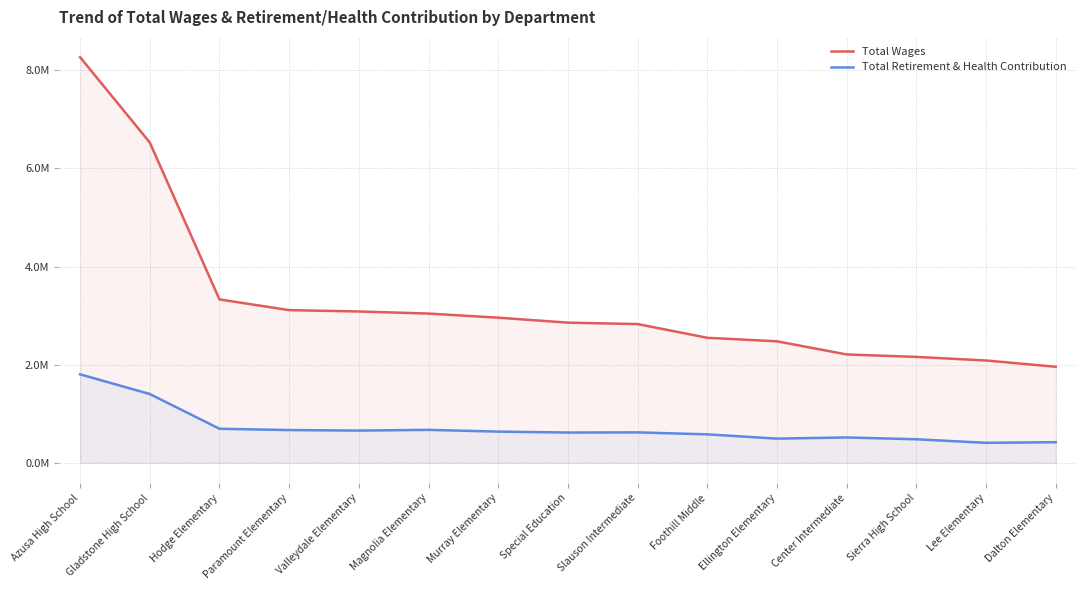

What is the maximum value shown in the chart?

8267361